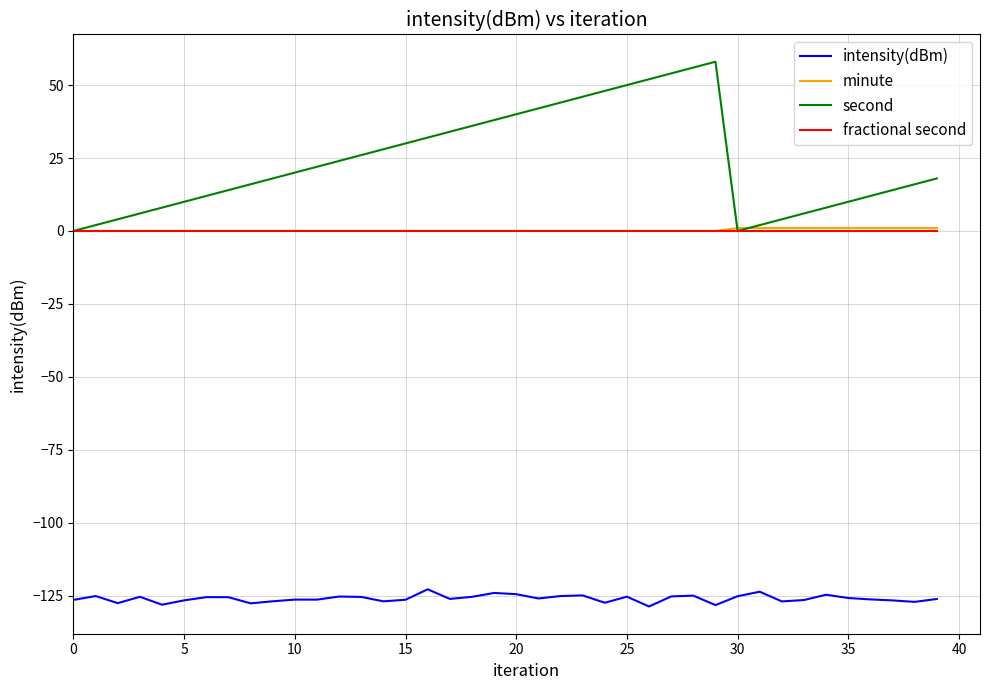

True or false: minute and intensity(dBm) cross at least once.

False